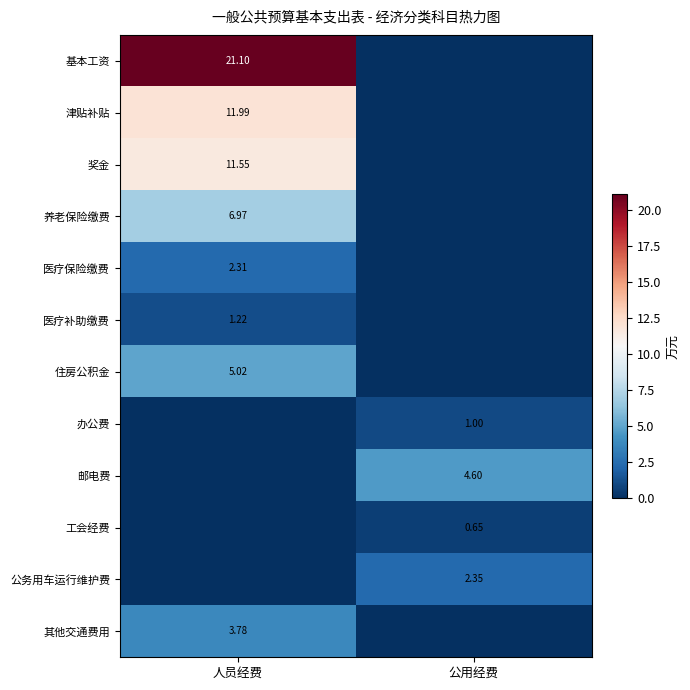

Which category has the lowest value across all series?

公用经费